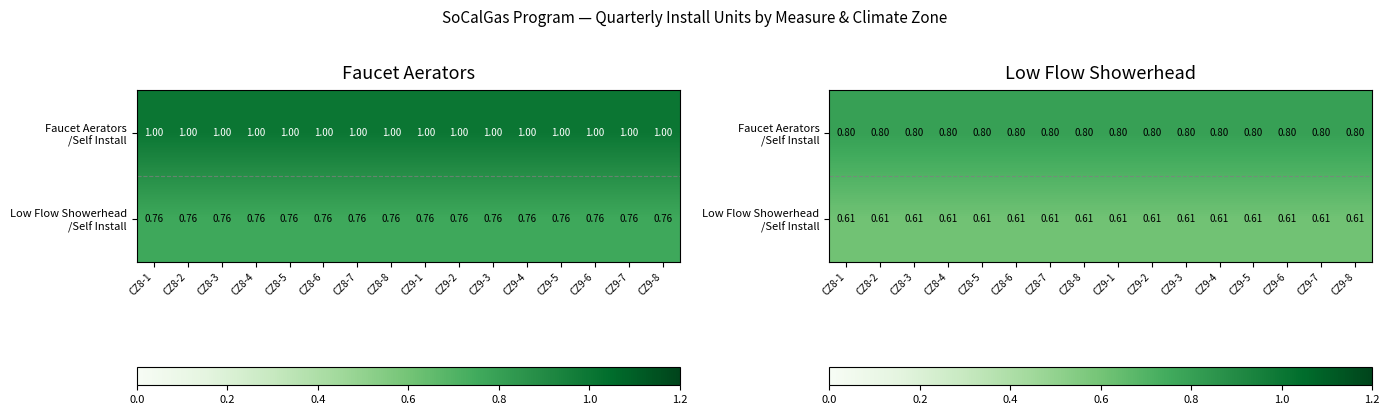

What is the total value across all series at CZ9-4?

1.4